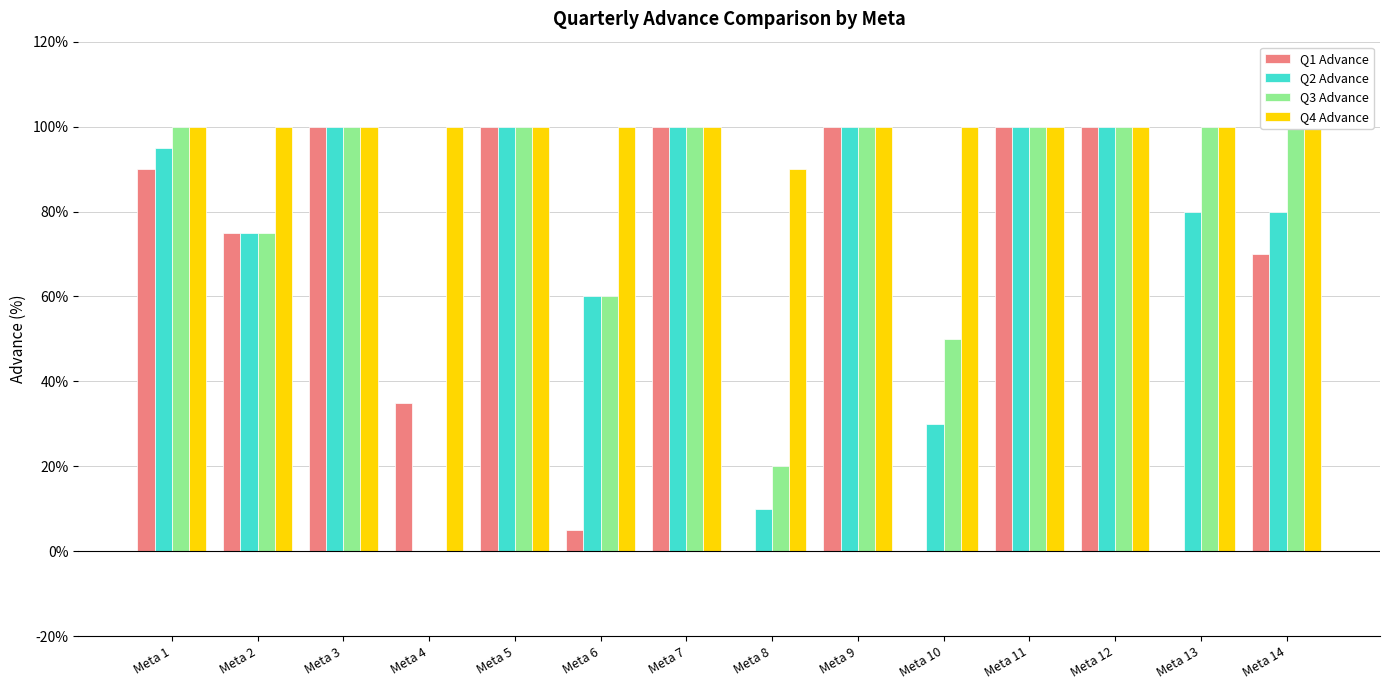

Which series has the largest total across all categories?

Q4 Advance